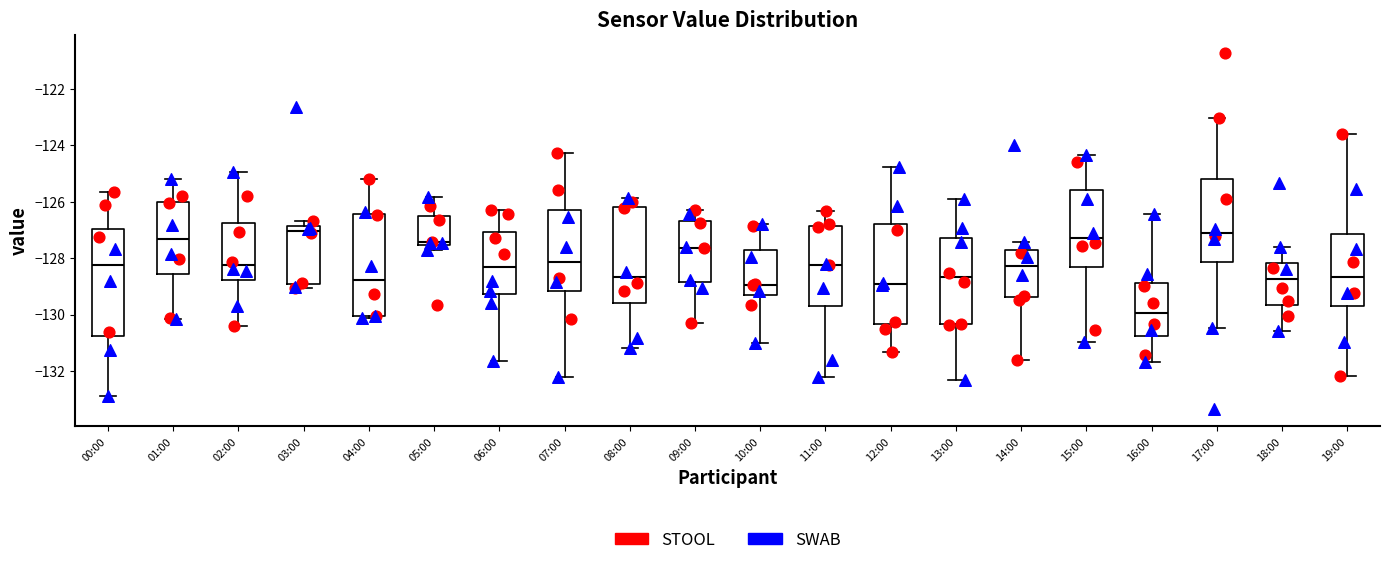

Which box is the tallest, from its lower edge to its upper edge?

00:00